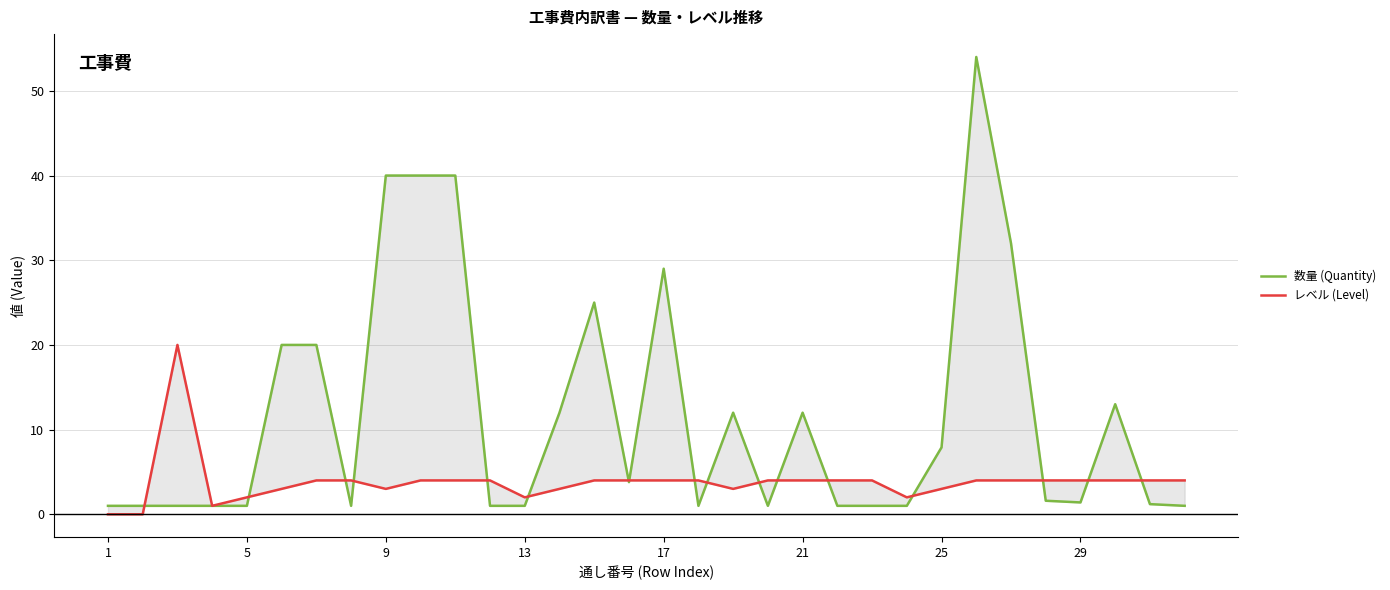

What is the greatest value displayed?

54.0